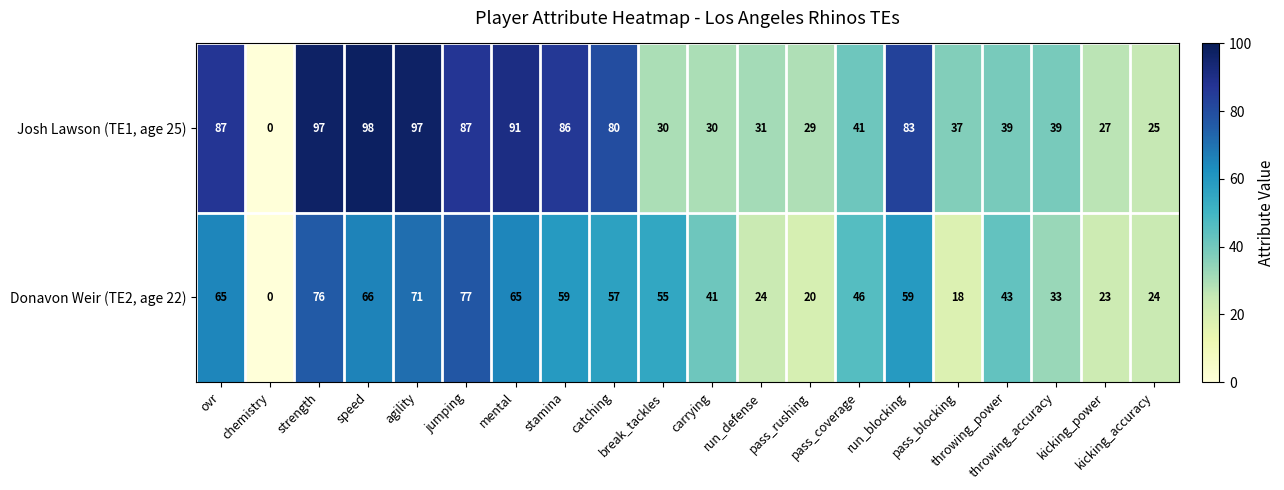

What is the sum of all Donavon Weir (TE2, age 22) values?

922